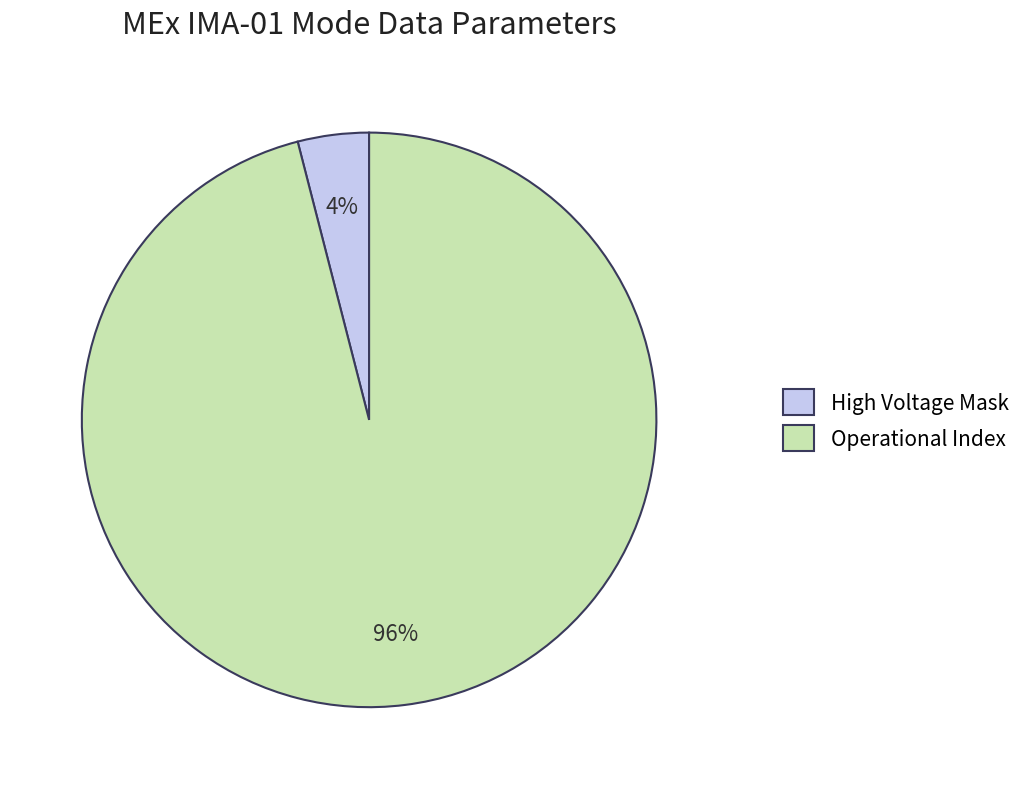

Approximately how many times larger is the value at Operational Index compared to High Voltage Mask?

24.0